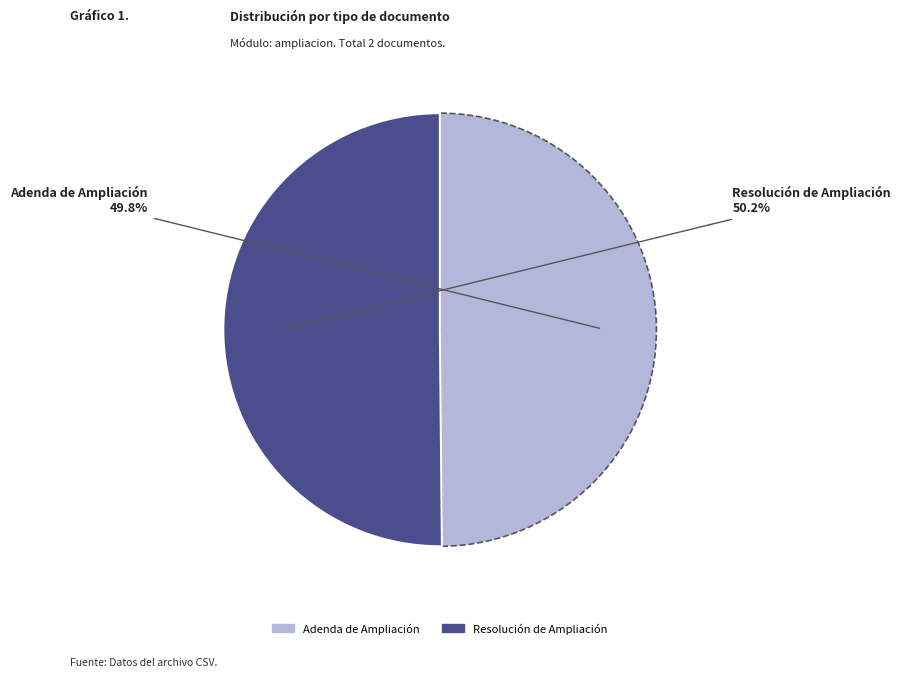

How many segments does this pie chart have?

2